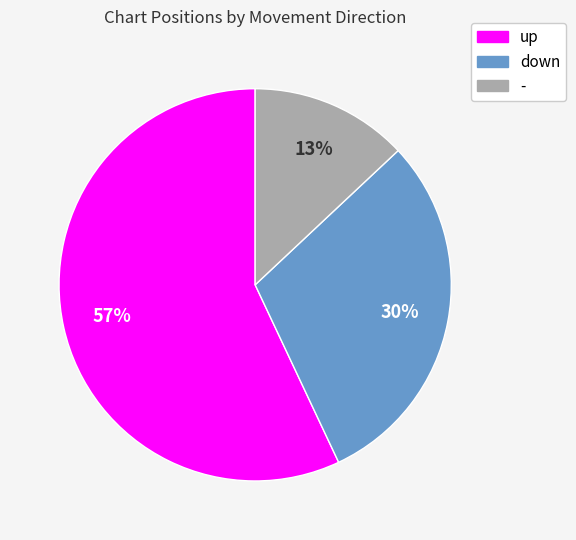

Which category accounts for the majority?

up